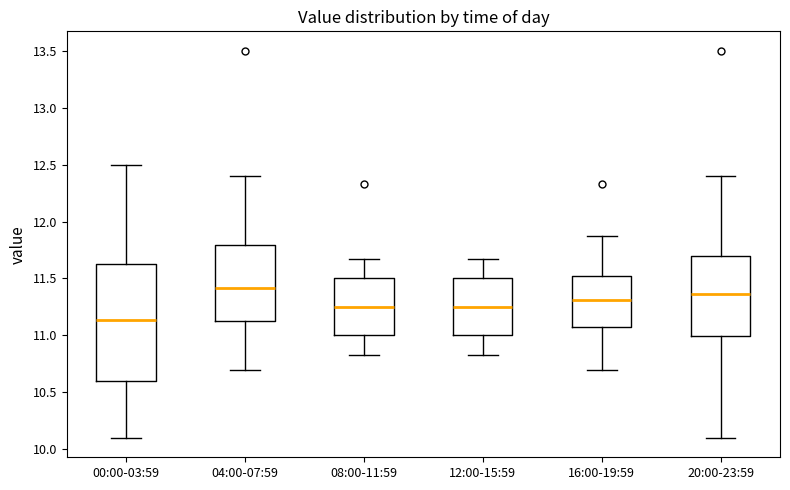

Comparing the boxes themselves (not the whiskers), which one is the tallest?

00:00-03:59